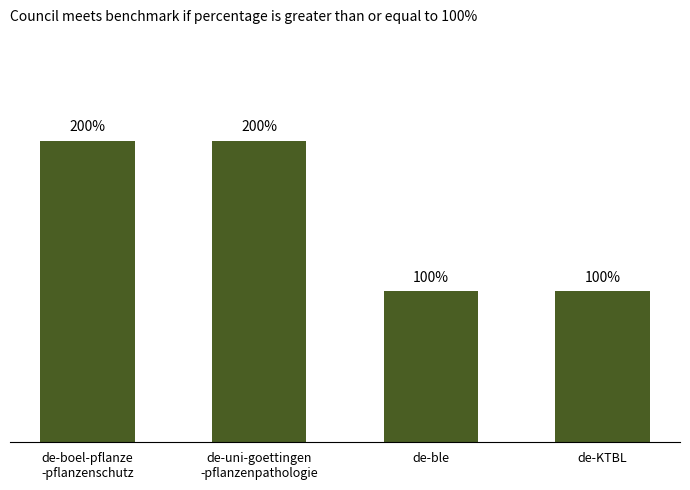

Are the bars grouped side by side (vs. stacked)?

No